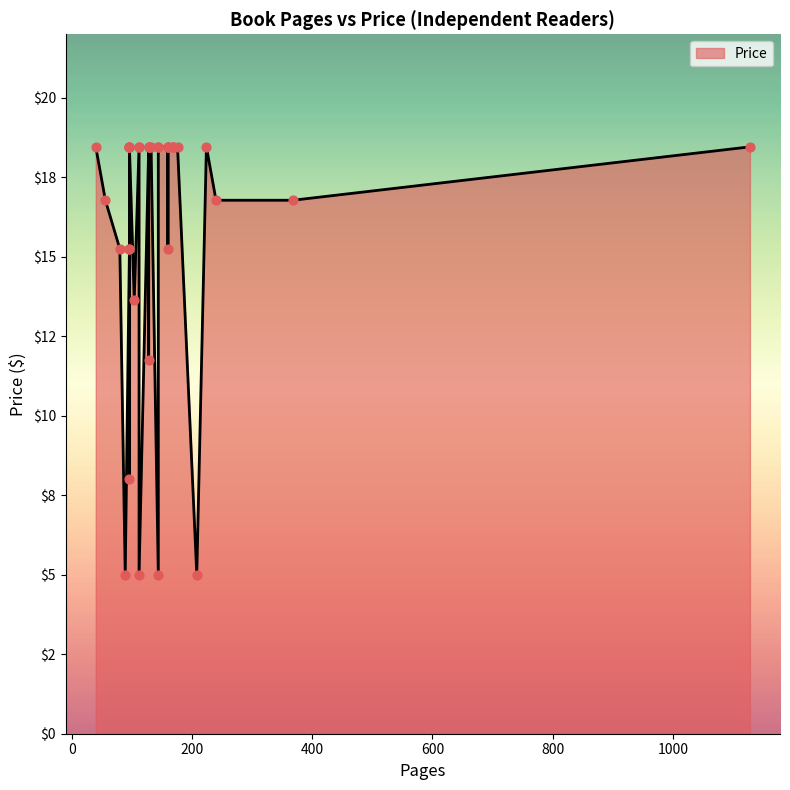

What is the change in value from 144 to 128?

-6.7